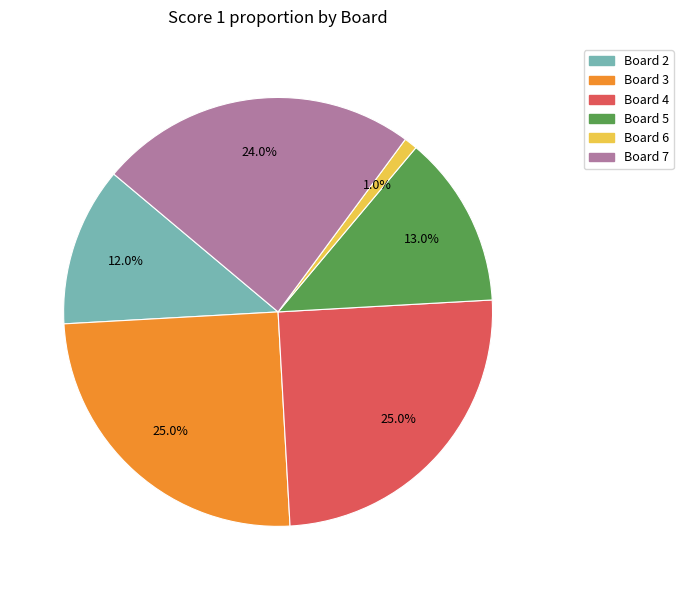

Is there any slice that represents more than half of the pie?

No